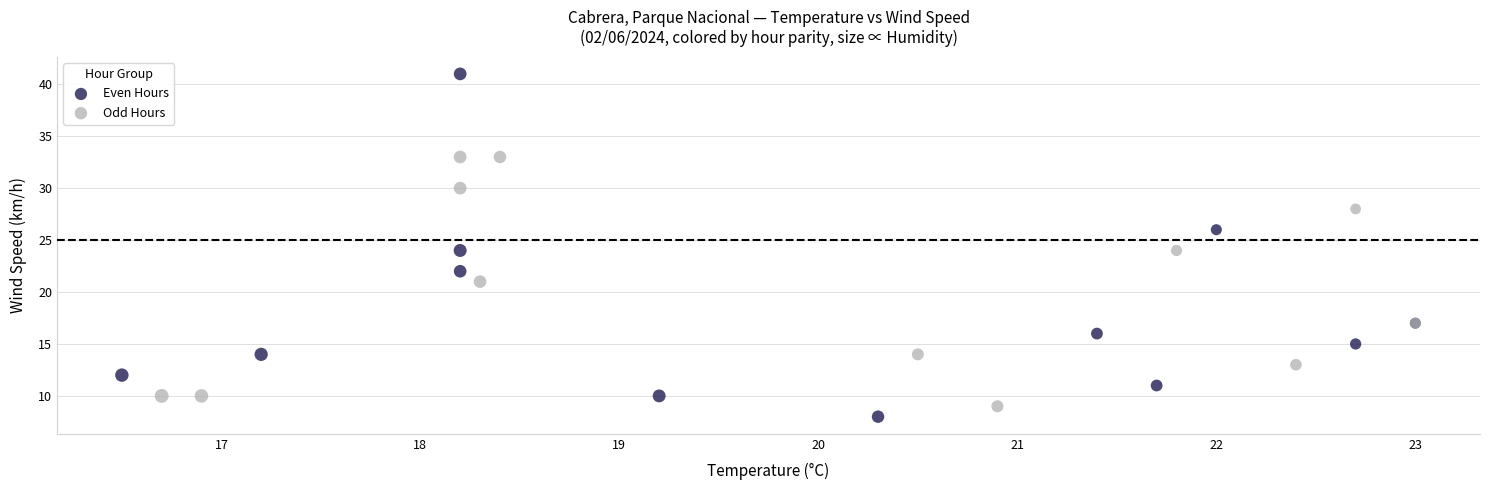

What are all the series names shown in the legend?

Even Hours, Odd Hours